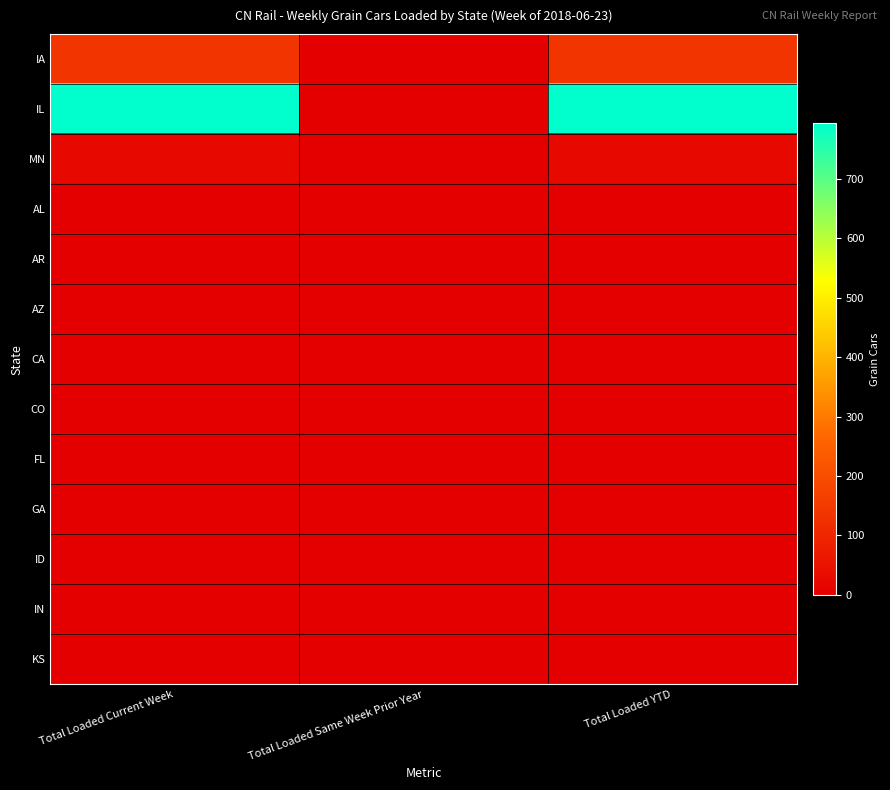

Between Total Loaded YTD and Total Loaded Current Week, which is larger?

Total Loaded YTD